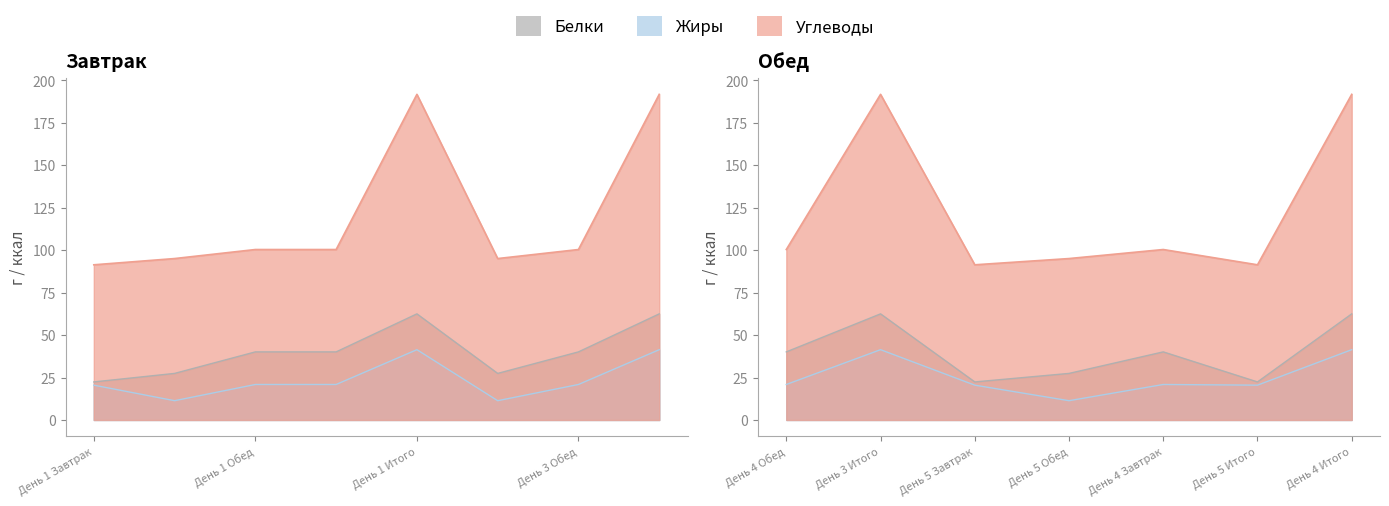

Where does the Жиры series first go above 20?

День 1 Завтрак